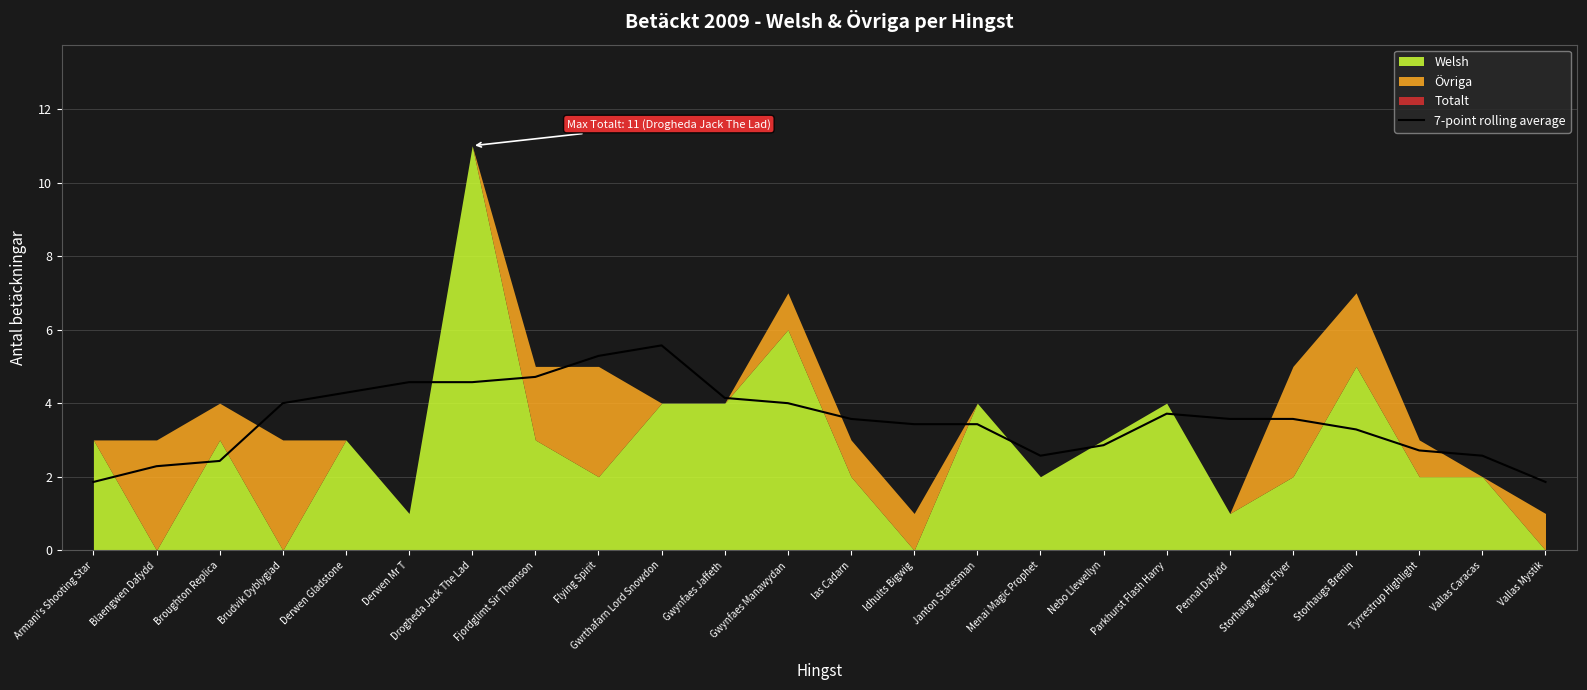

Where does the 7-point rolling average series first go above 3?

Brudvik Dyblygiad